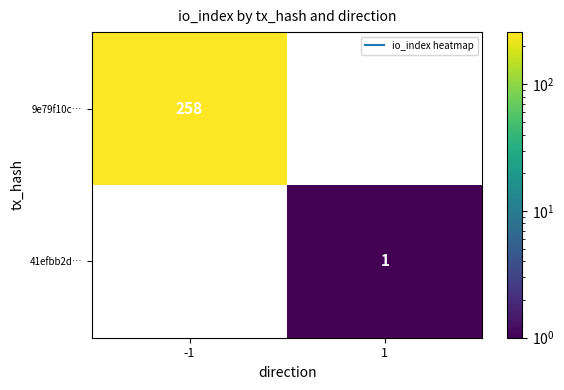

Rank the series by their maximum value, from highest to lowest.

9e79f10c…, 41efbb2d…